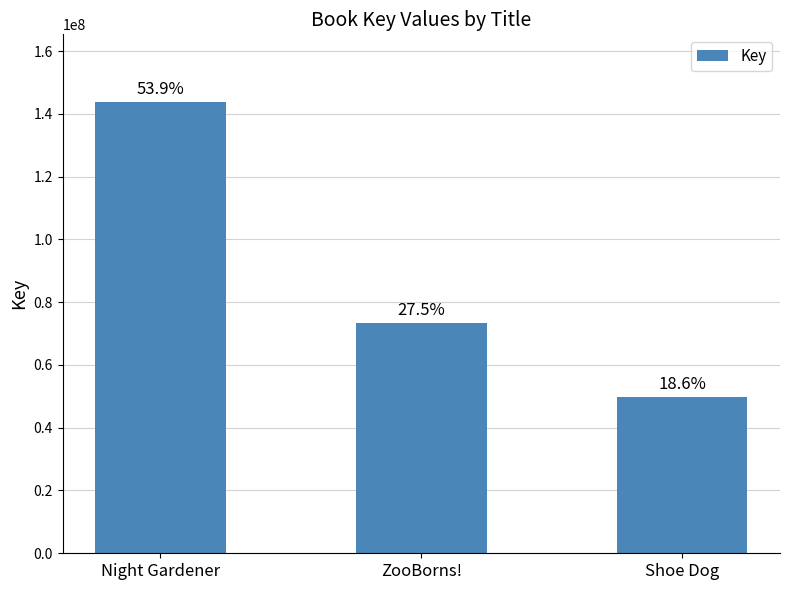

What is the difference between the values at Shoe Dog and ZooBorns!?

23629221